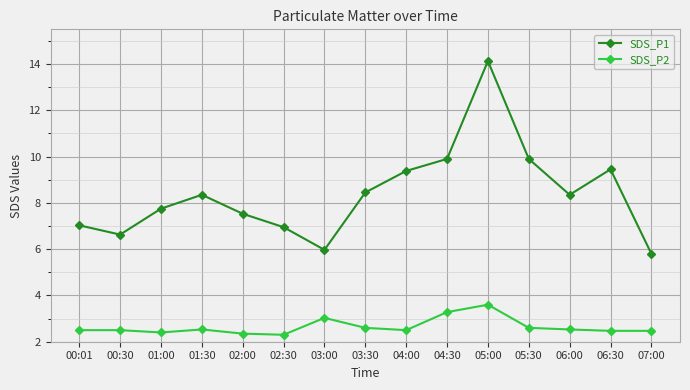

At which label does SDS_P1 first exceed 8?

01:30